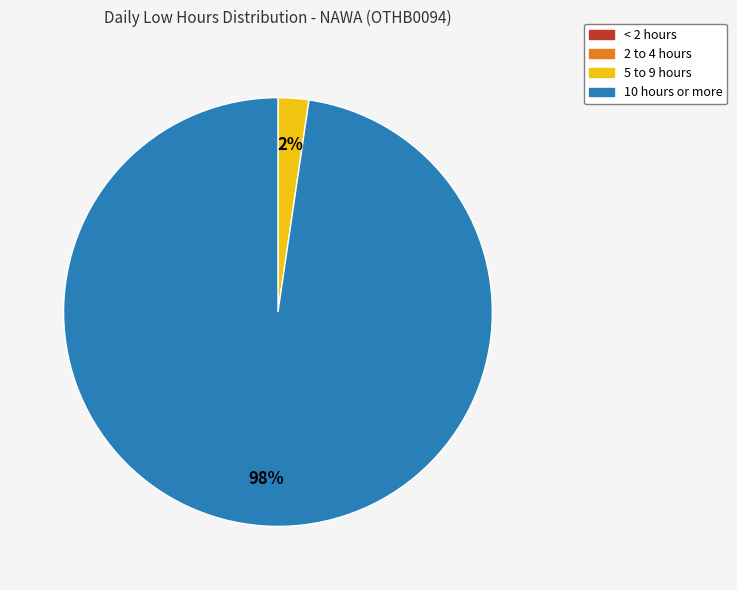

To the nearest percent, what is the average slice percentage?

25%